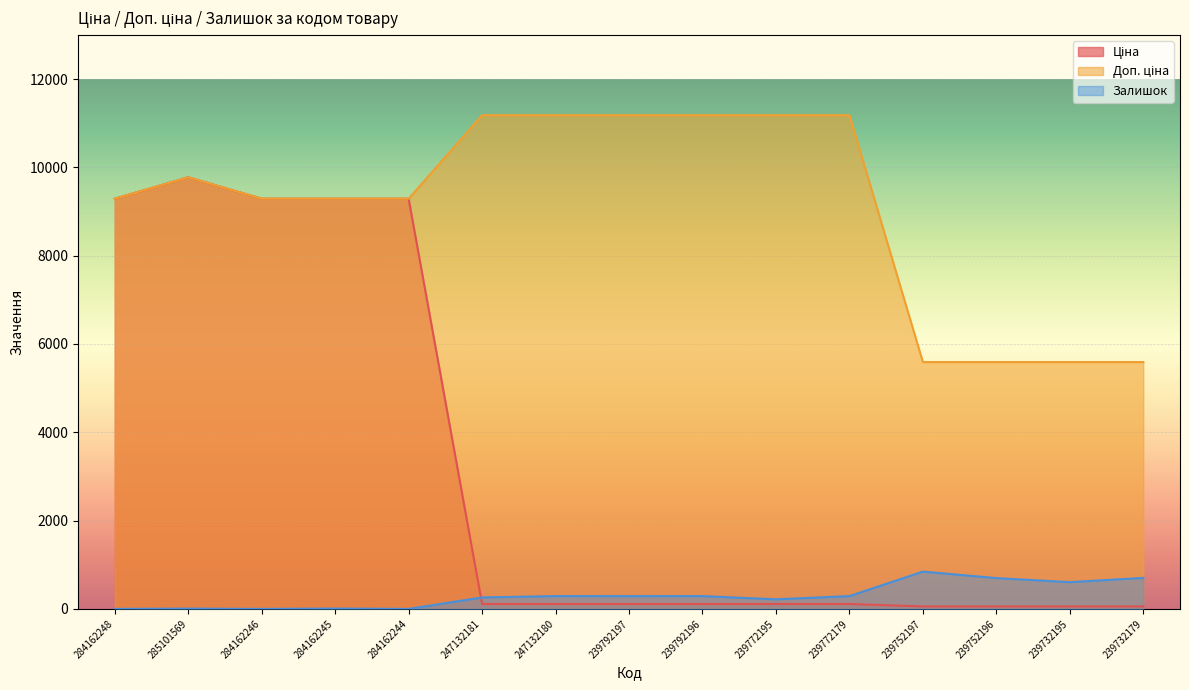

True or false: Ціна has a value of 2128.6 at 284162244.

False